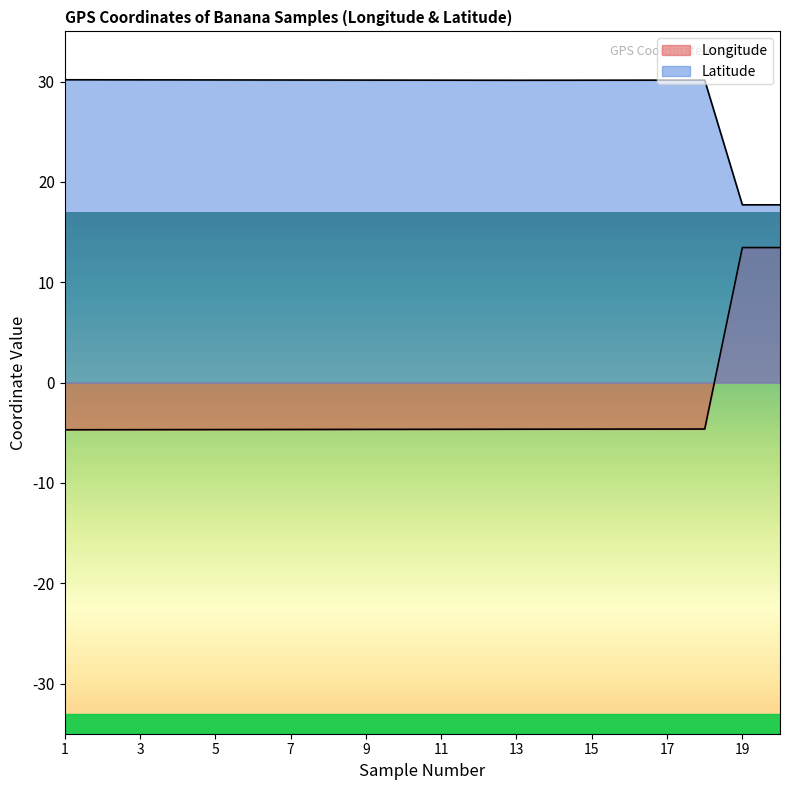

What is the value of the Latitude point at the 5th from the left?

30.2